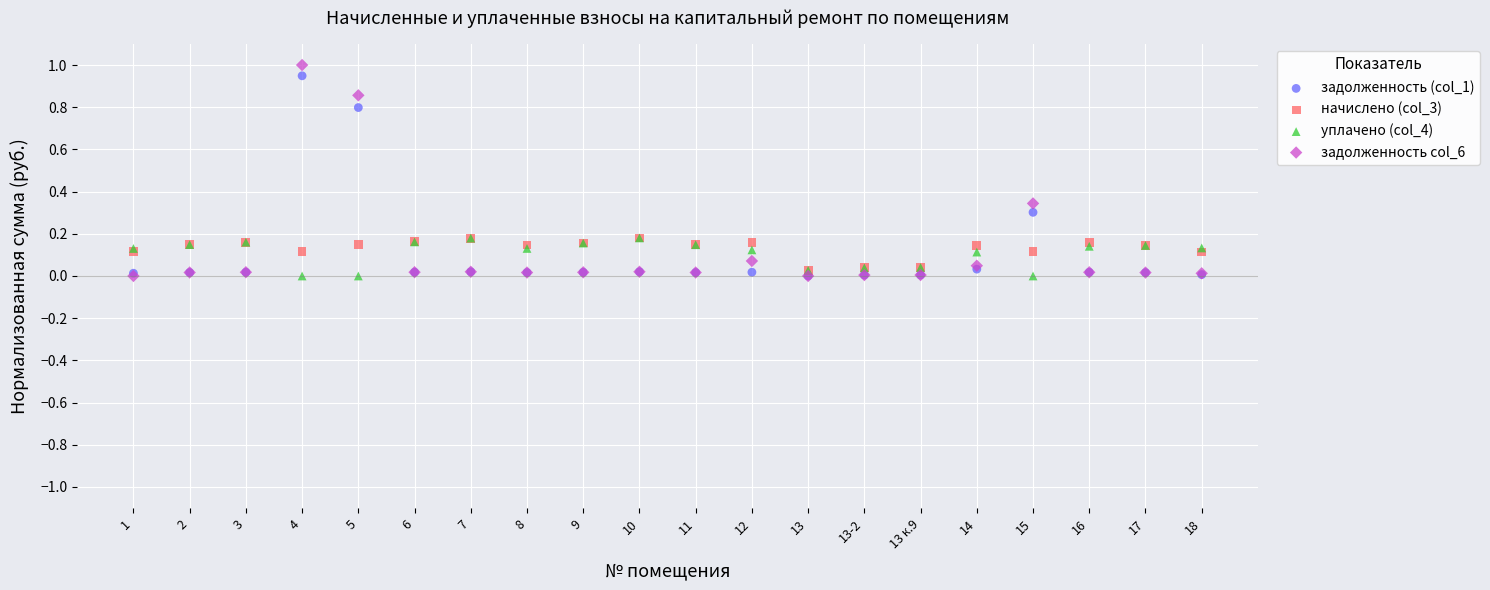

Which series has the largest Y range (max minus min)?

задолженность col_6